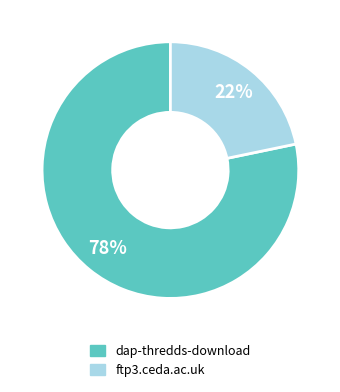

Rank the categories by value from lowest to highest.

ftp3.ceda.ac.uk, dap-thredds-download